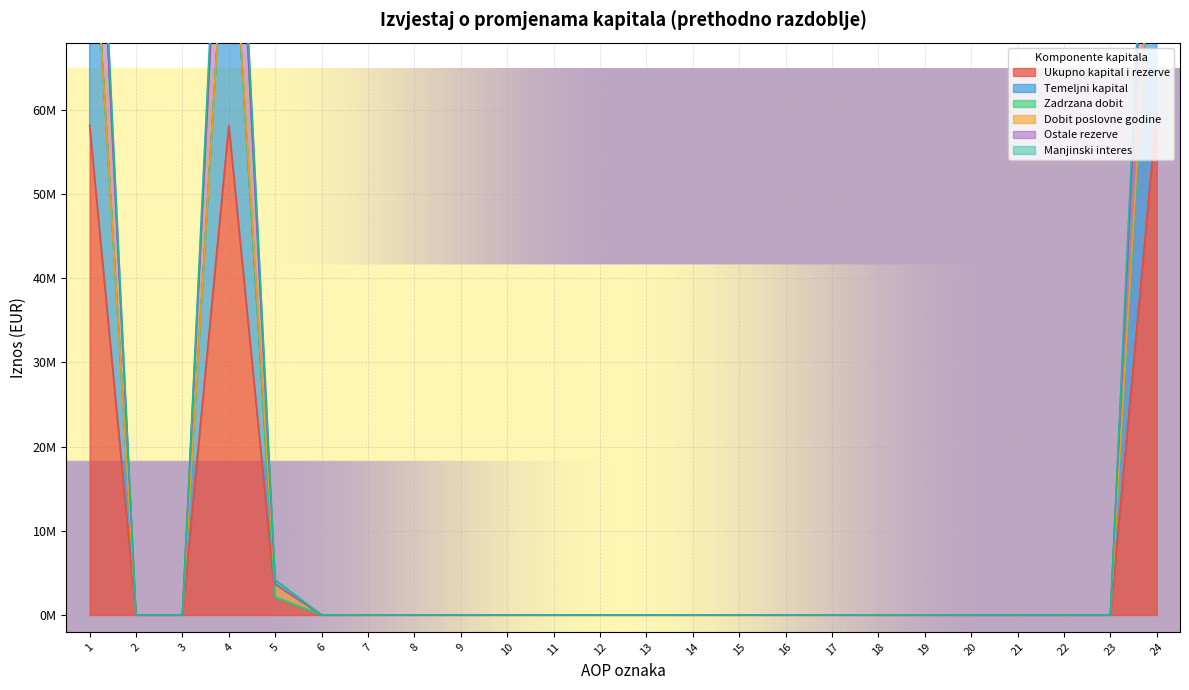

At which category is the sum across all series the highest?

24